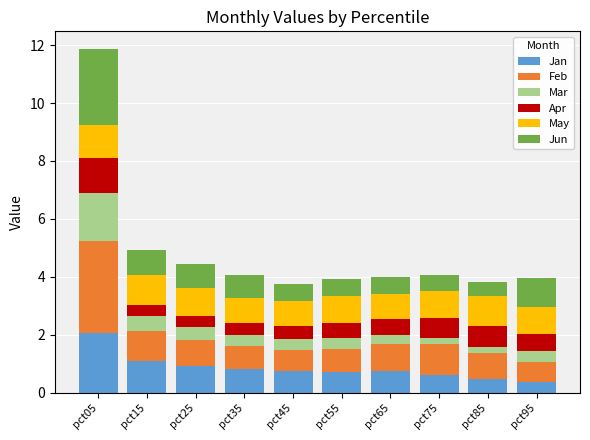

Count the number of categories in the chart.

10